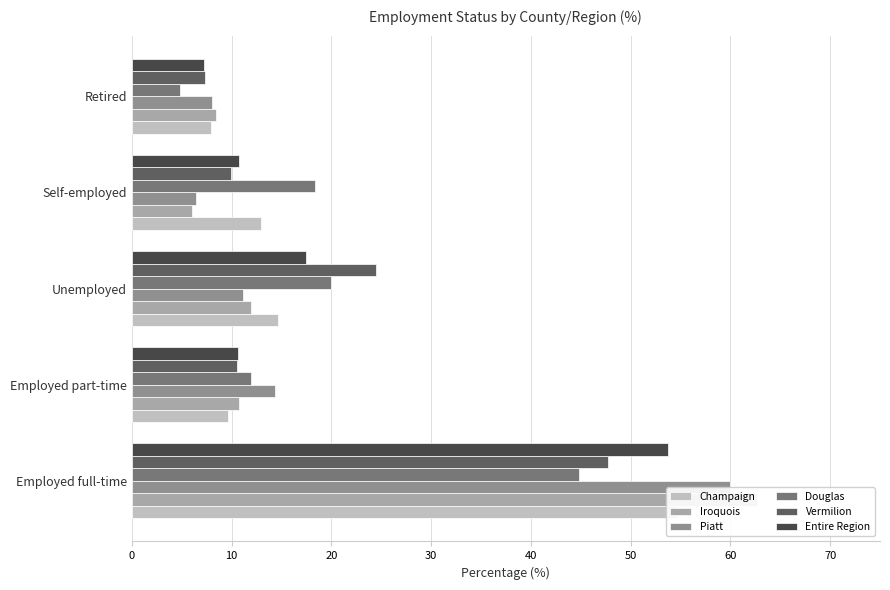

How many values in the Iroquois series are below 10?

2